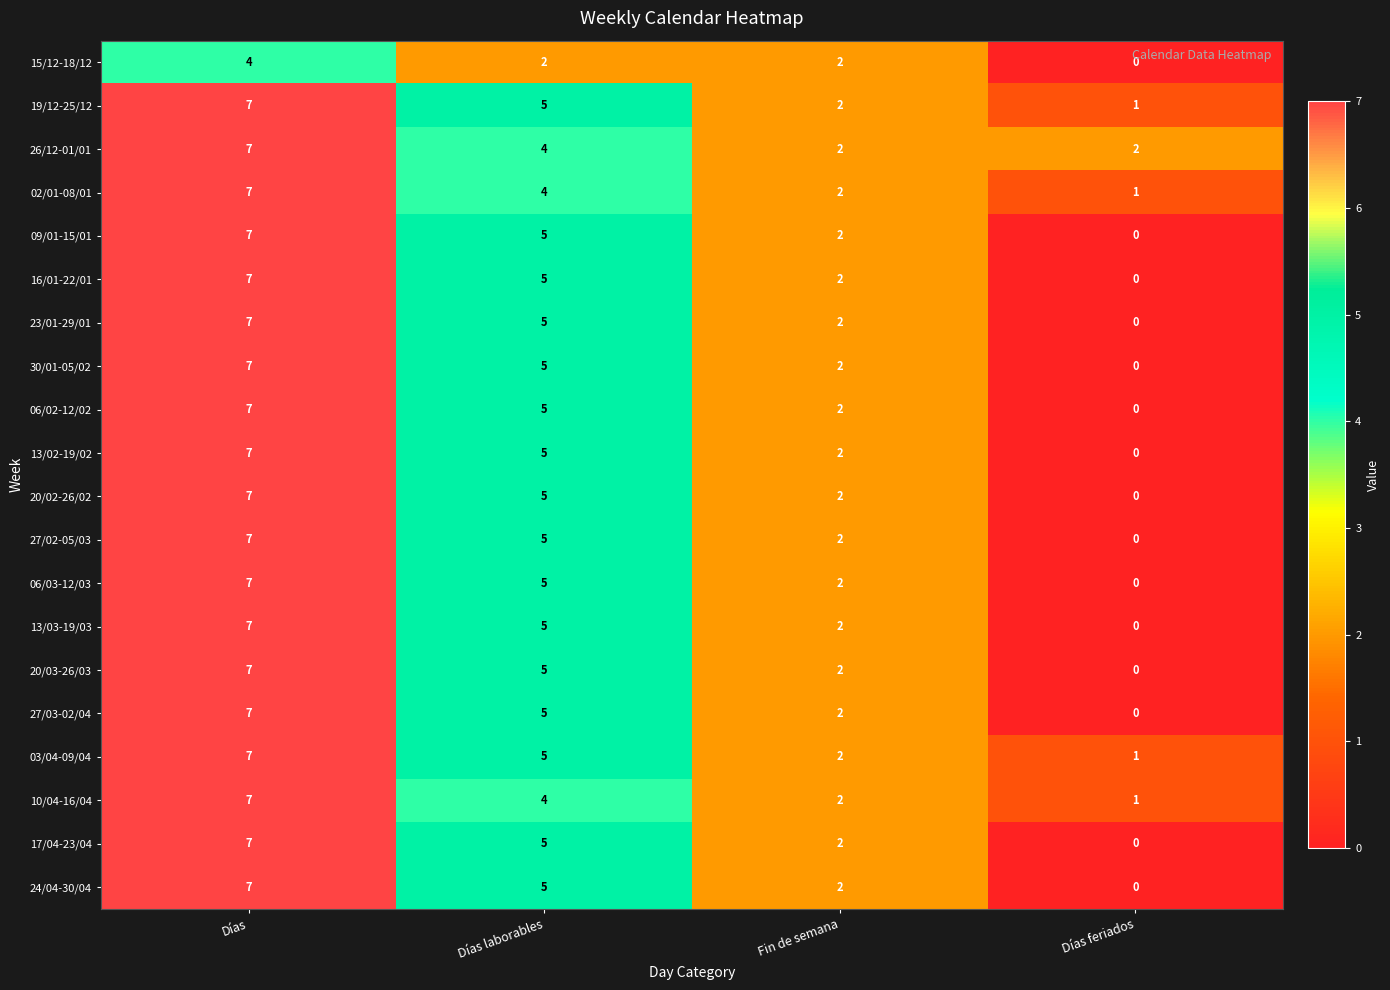

At how many categories does at least one series exceed 1?

4